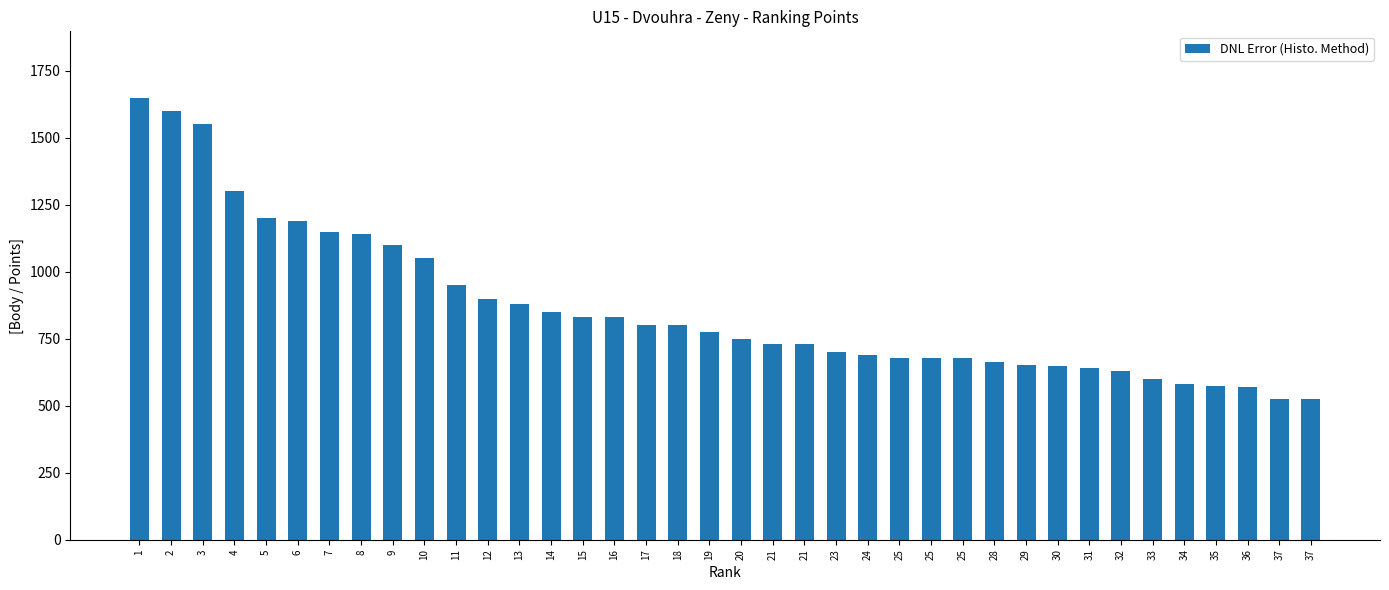

How many series are shown in this chart?

1